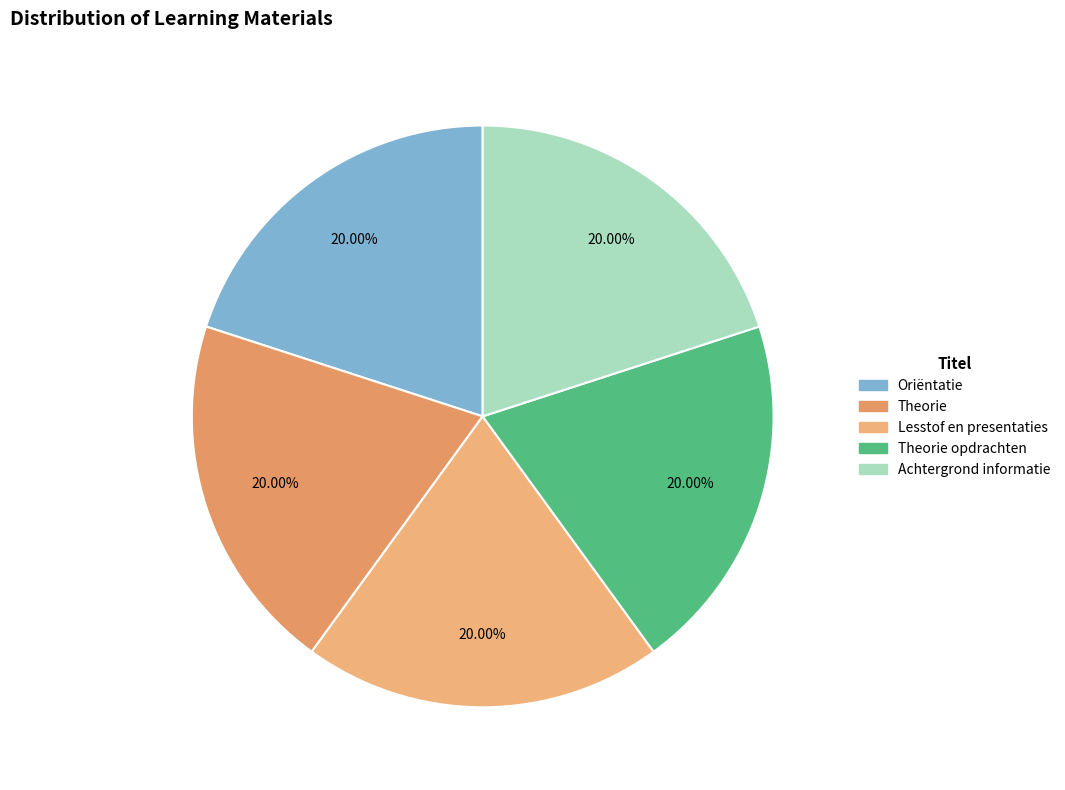

Which category has the biggest portion of the pie?

Achtergrond informatie